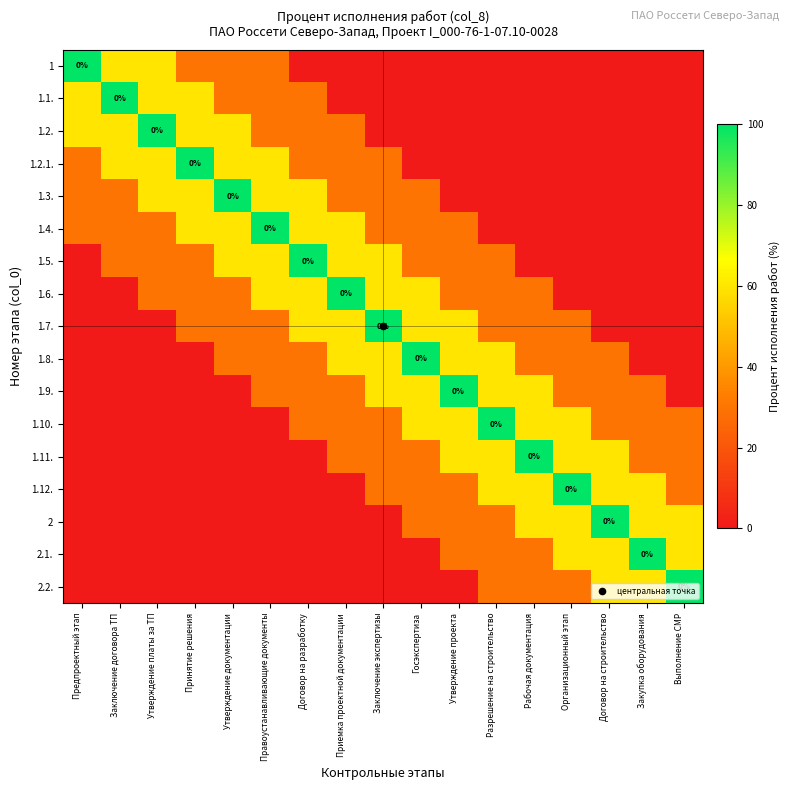

At which category does the chart reach its peak across all series?

Предпроектный этап